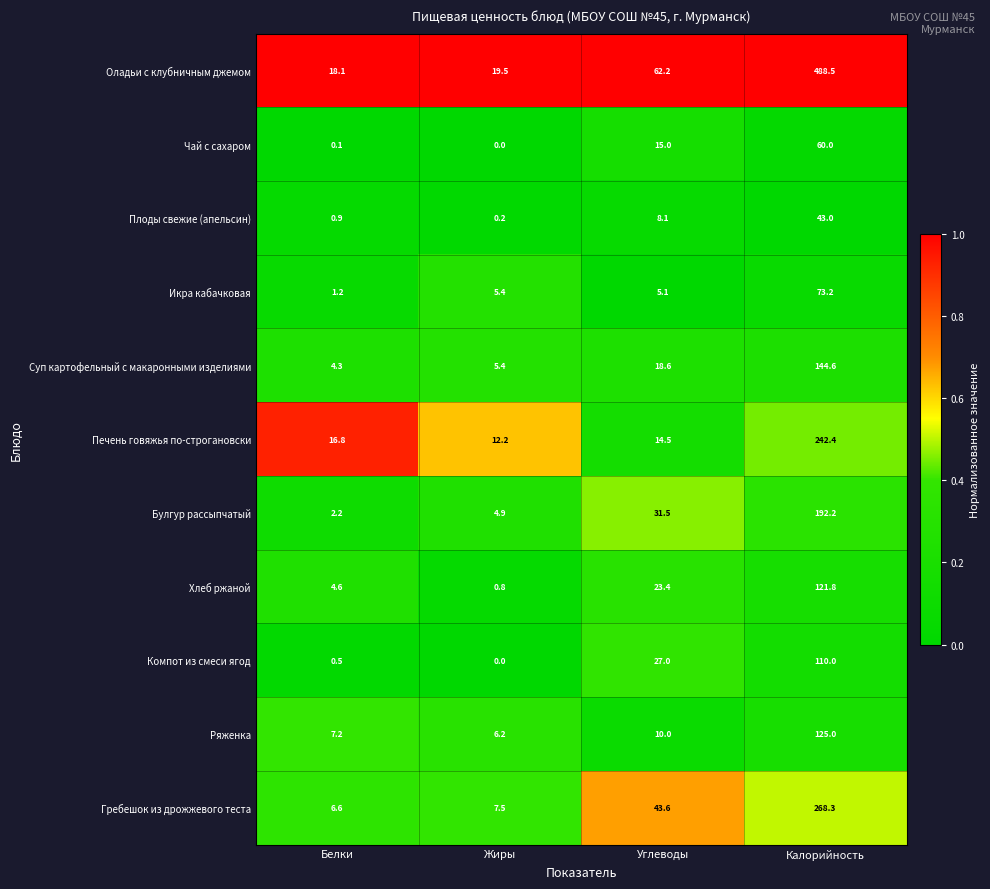

At which label does Хлеб ржаной first exceed 23?

Углеводы